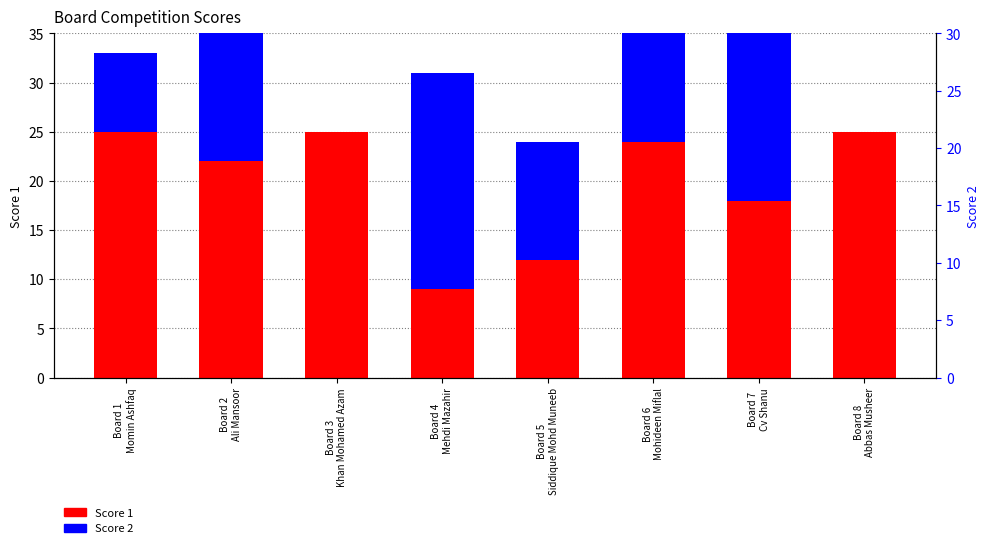

Which series has the widest spread of values?

Score 2